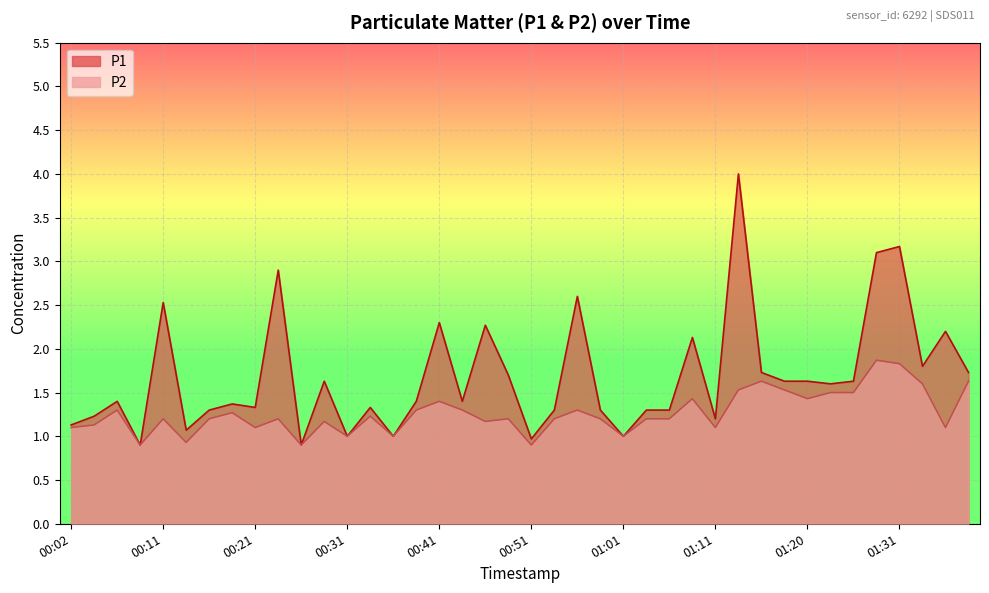

List the series in order of their overall mean, highest first.

P1, P2